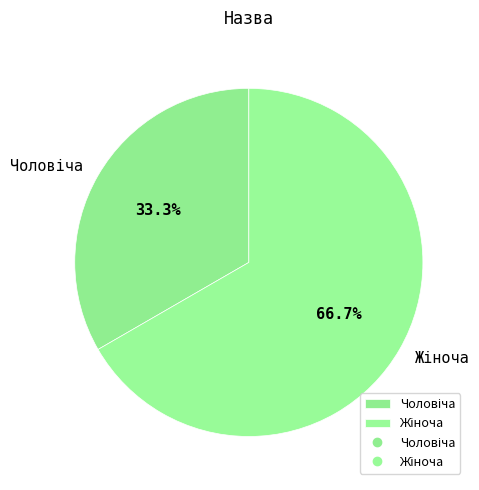

Is there any slice that represents more than half of the pie?

Yes